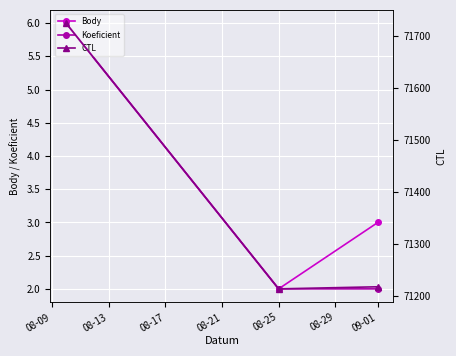

How many lines are shown in the chart?

3